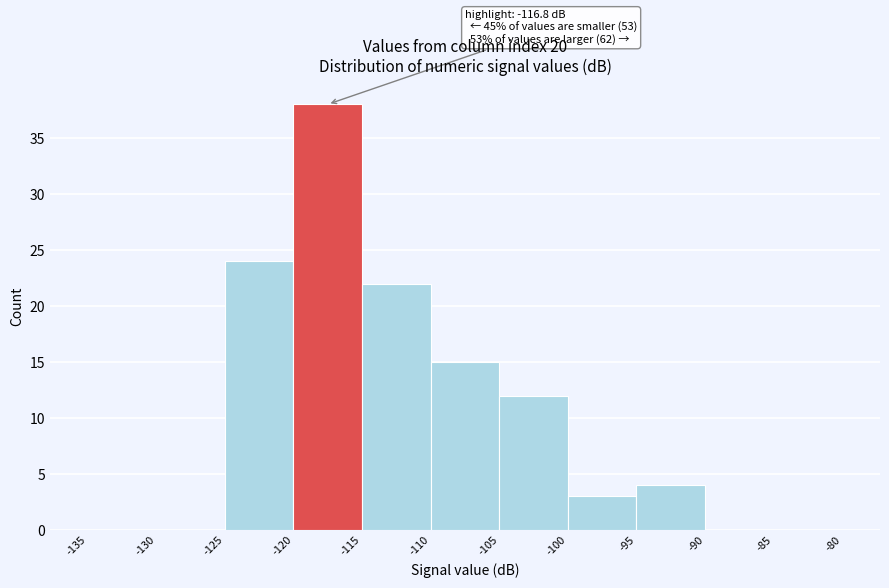

Which range on the x-axis has the tallest bar?

-120 to -115